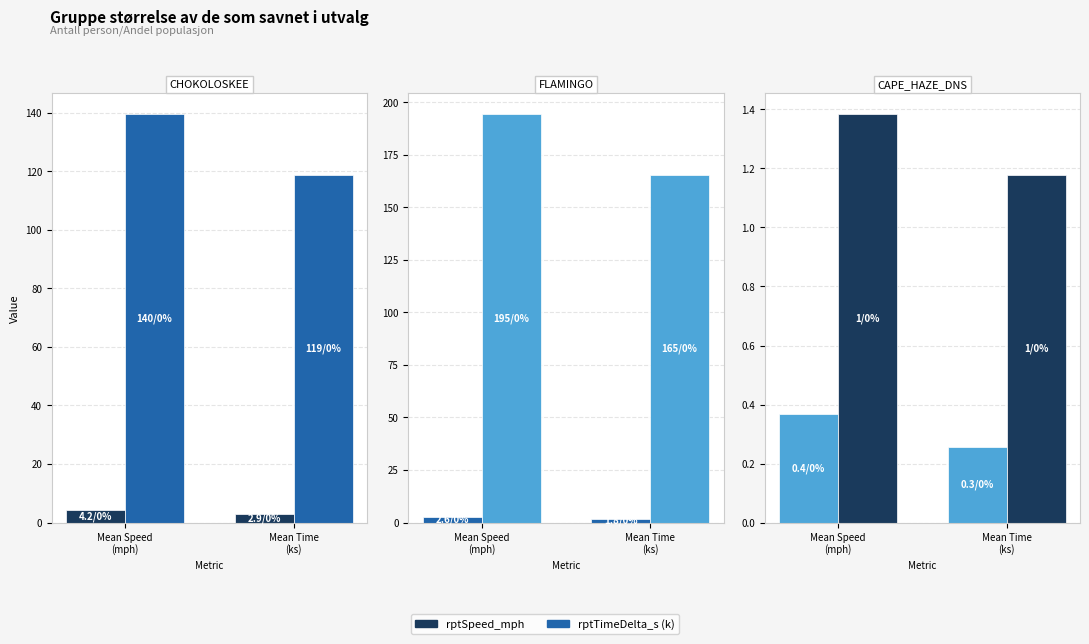

What is the difference between the maximum and minimum values in the rptTimeDelta_s (k) series?

0.2